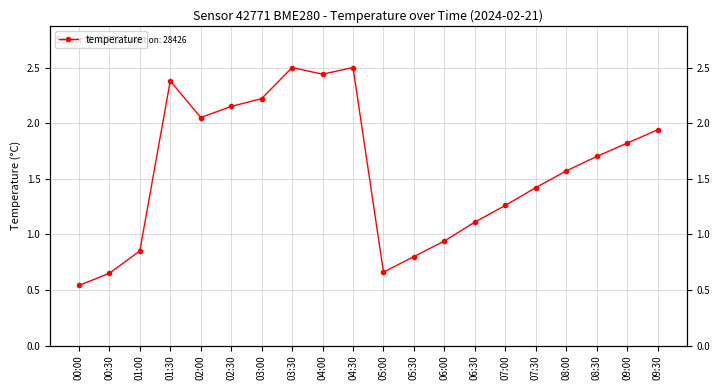

Reading left to right, extract all data points from this chart.

0.5	0.7	0.8	2.4	2.0	2.1	2.2	2.5	2.4	2.5	0.7	0.8	0.9	1.1	1.3	1.4	1.6	1.7	1.8	1.9